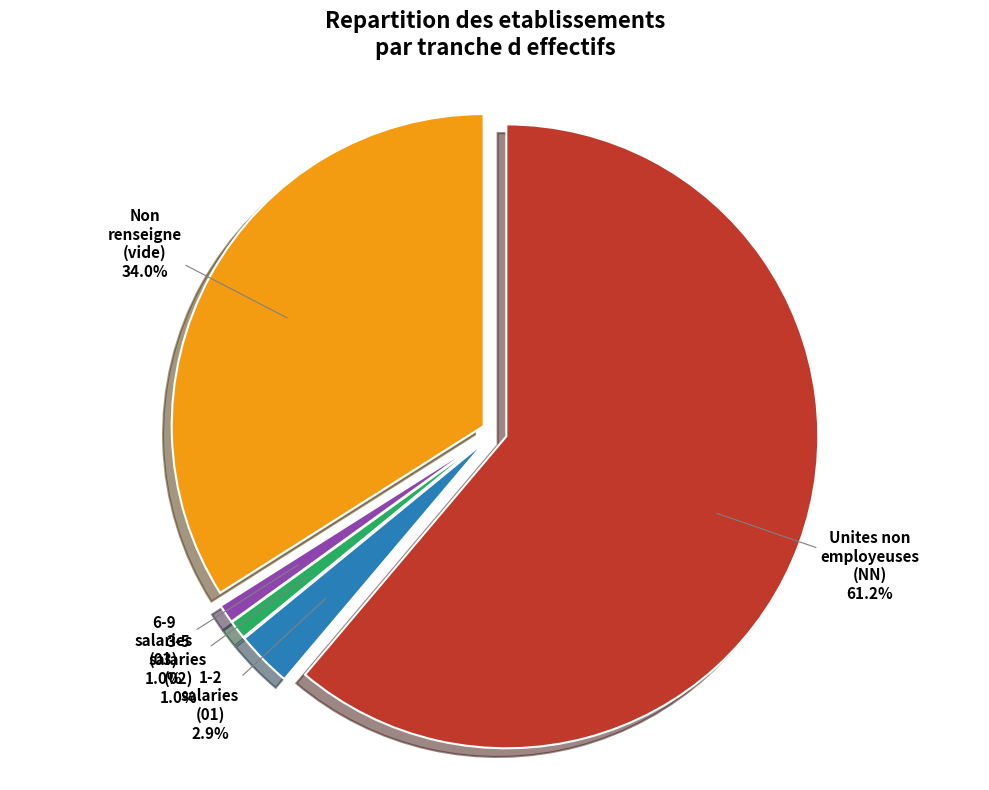

What is the largest slice in the pie chart?

NN